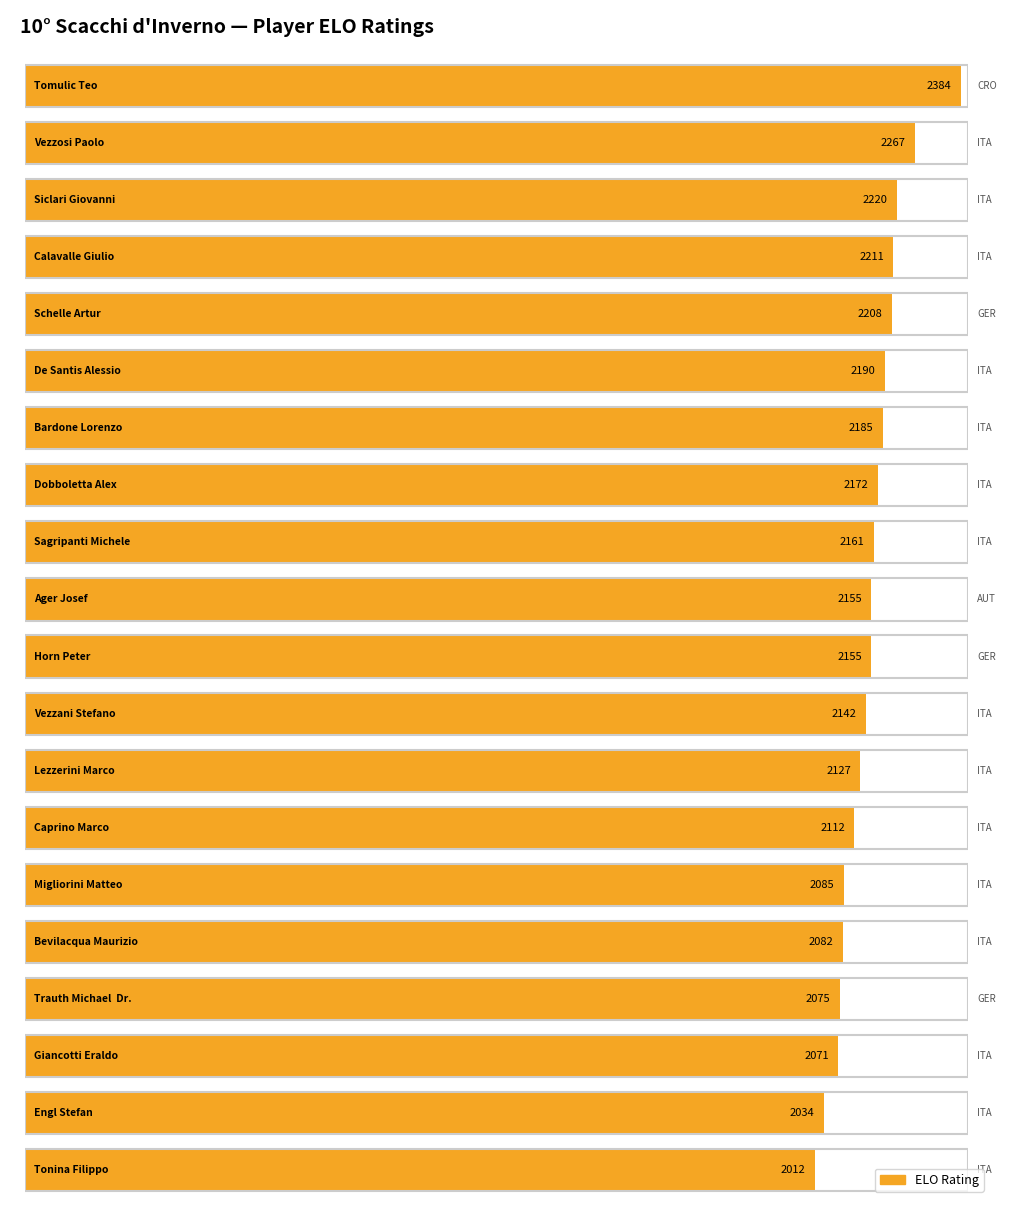

At which label is the value closest to 2198?

De Santis Alessio